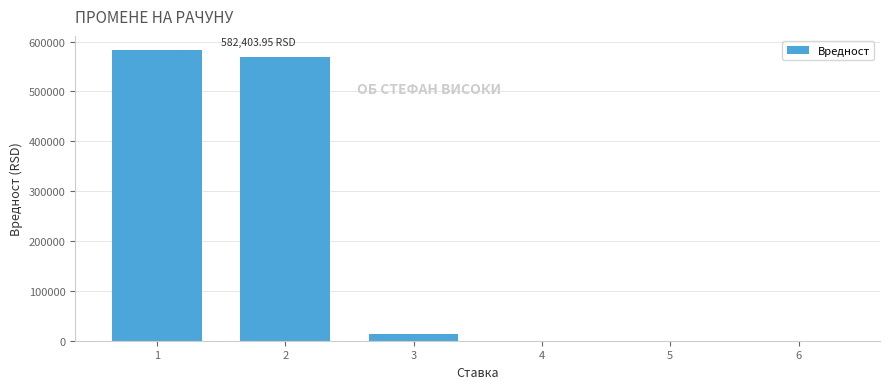

How many distinct data groups are displayed?

1